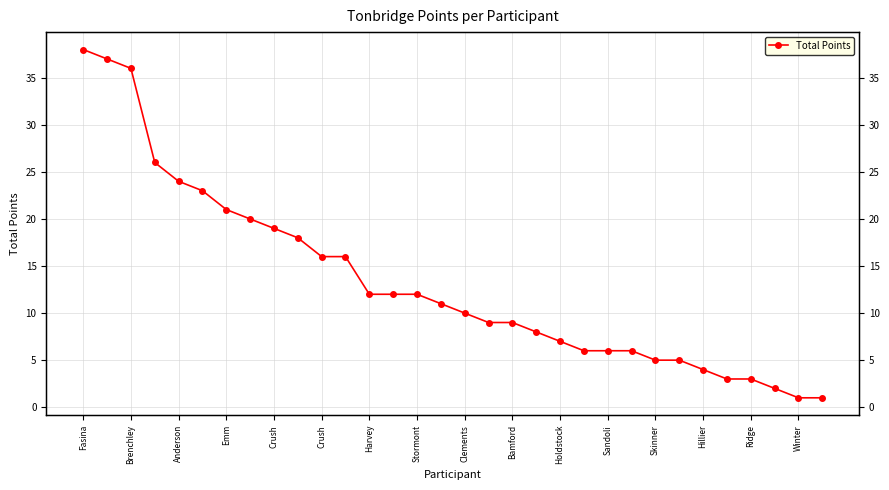

What is the maximum value shown in the chart?

38